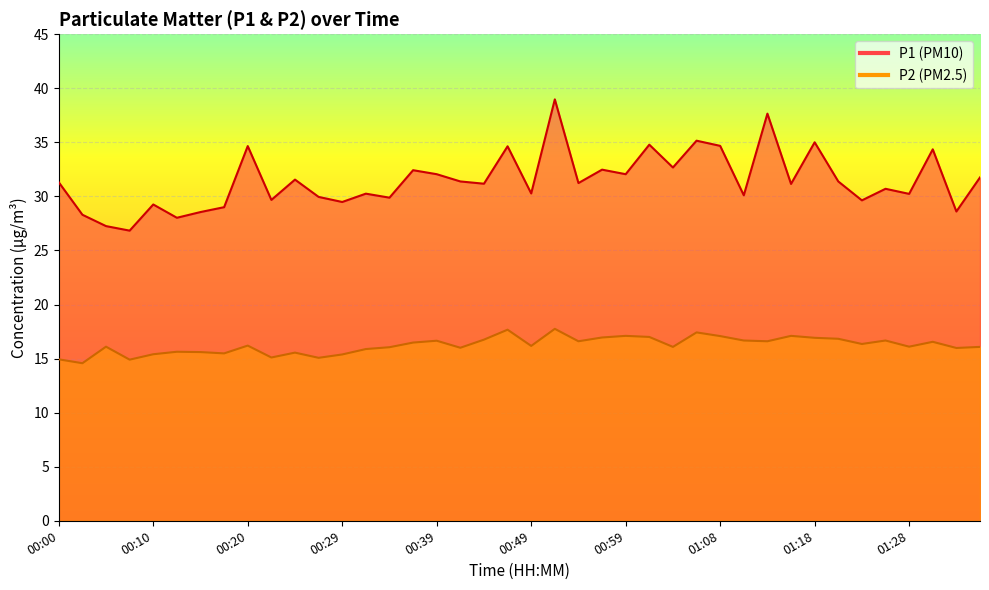

Rank the series by their maximum value, from highest to lowest.

P1, P2